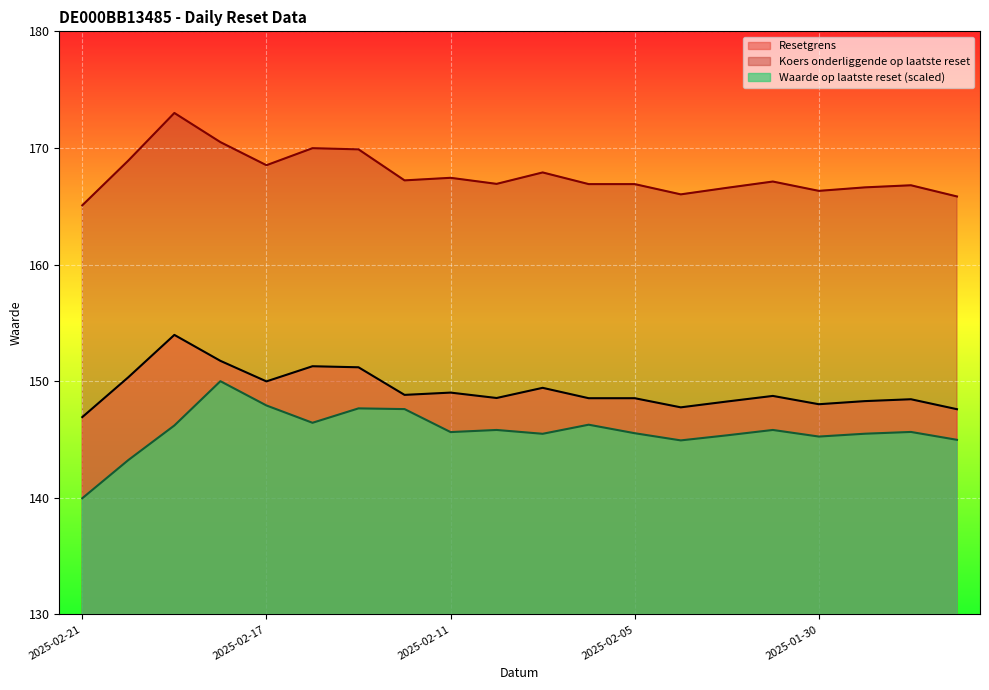

Between 2025-02-05 and 2025-02-04, which is larger?

2025-02-05